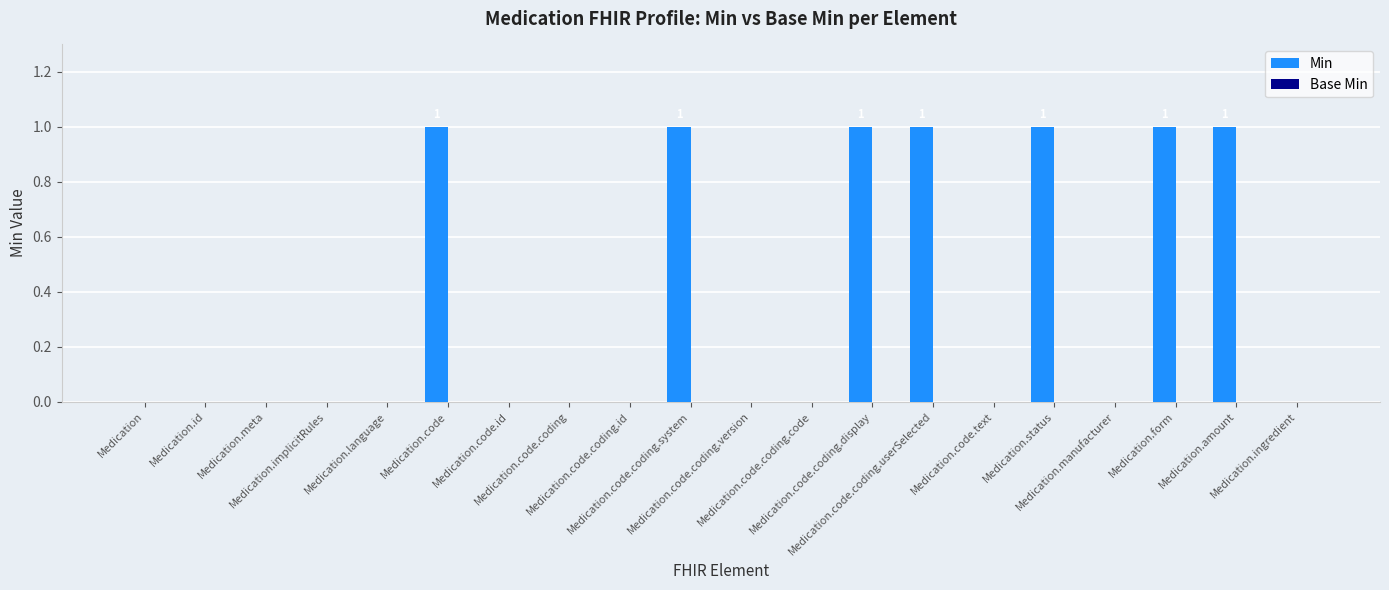

What is the sum of all values?

7